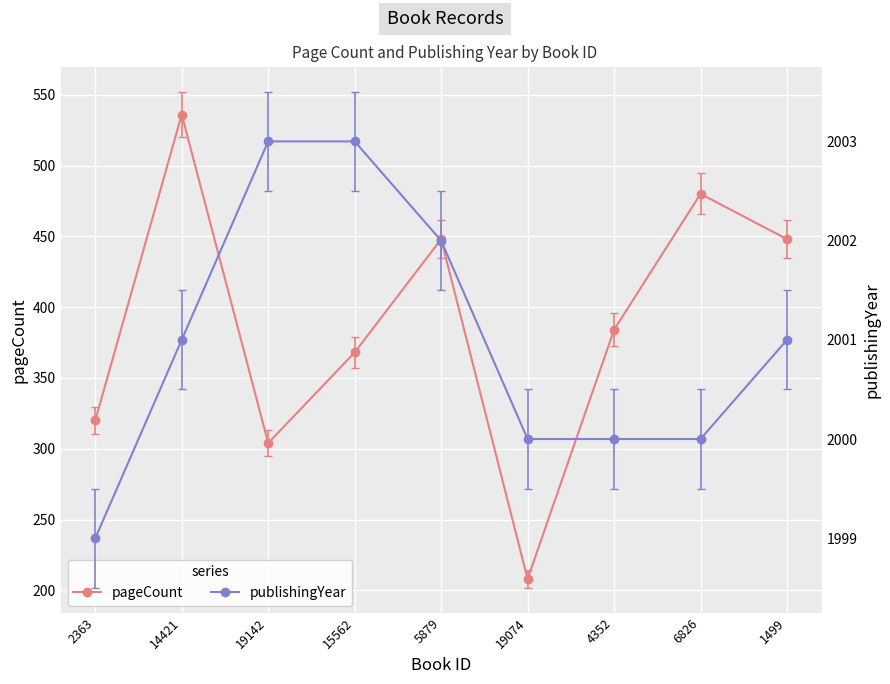

True or false: publishingYear has a value of 3016 at 14421.

False